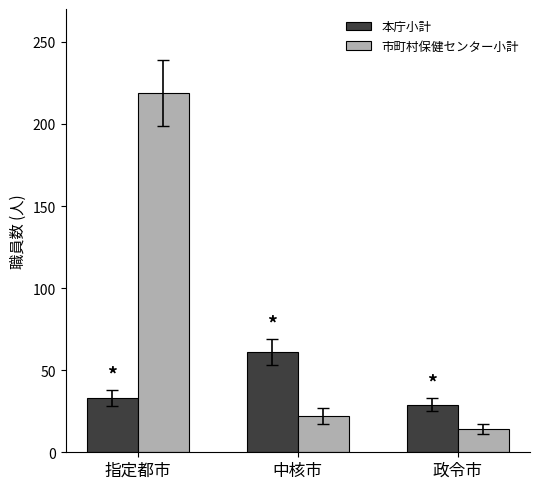

What is the difference between the 本庁小計 values at 政令市 and 指定都市?

4